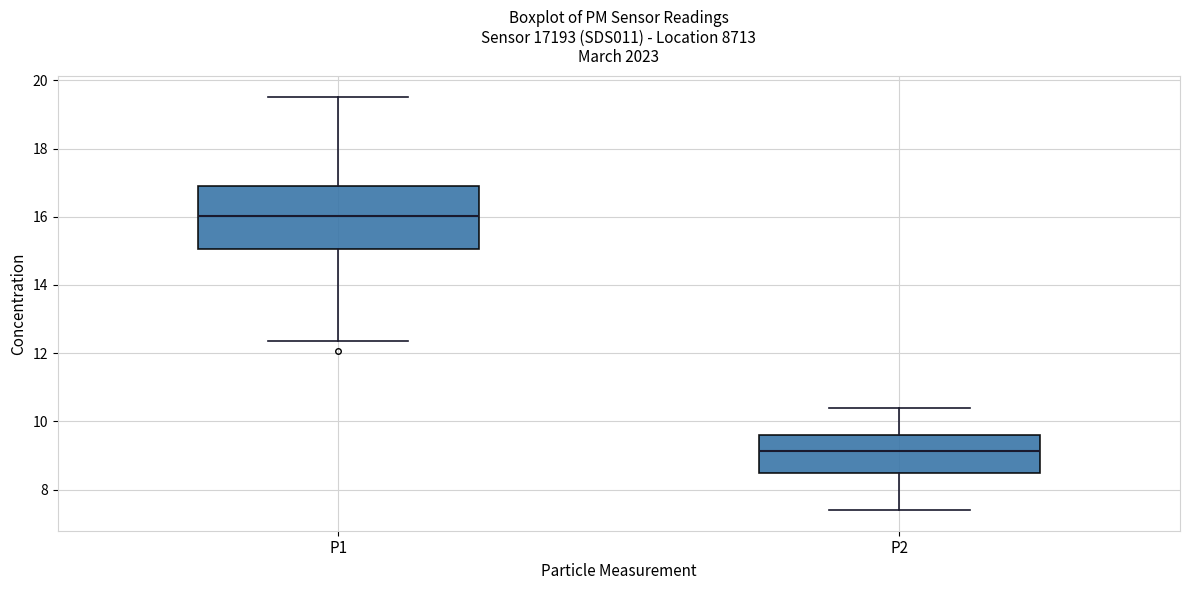

Reading left to right, read every box against the y-axis: the position of its median line, the range the box covers, and the ends of its whiskers. The values are not printed on the chart, so give them approximately, as read against the axis.

P1: median 16.0, box 15.0 to 17.0, whiskers 12.4 to 19.6
P2: median 9.2, box 8.4 to 9.6, whiskers 7.4 to 10.4